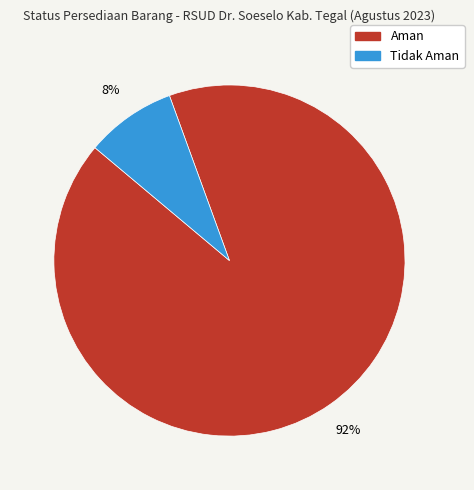

Does any single category account for the majority?

Yes